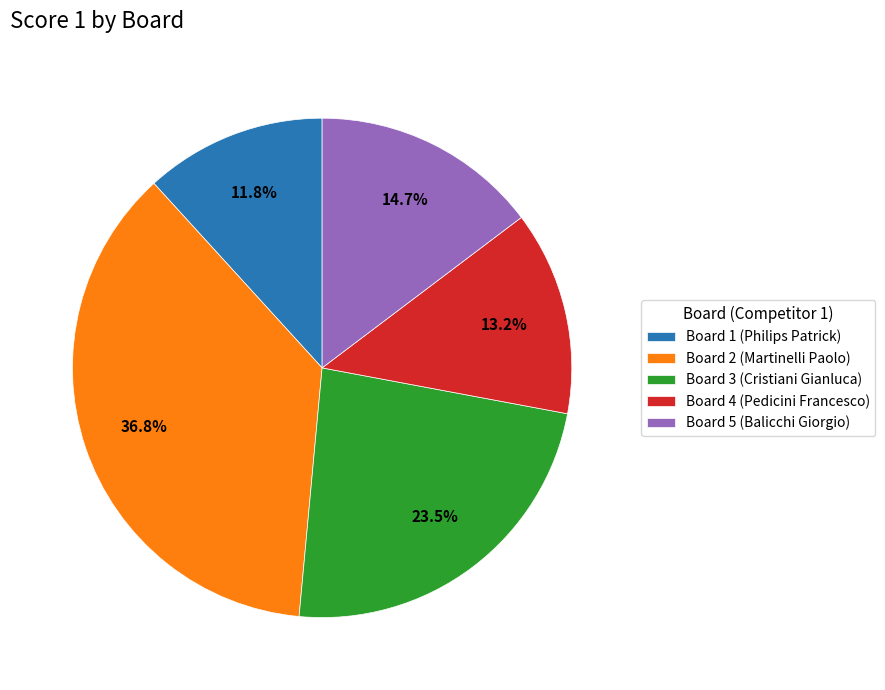

What is the smallest slice in the pie chart?

Board 1 (Philips Patrick)